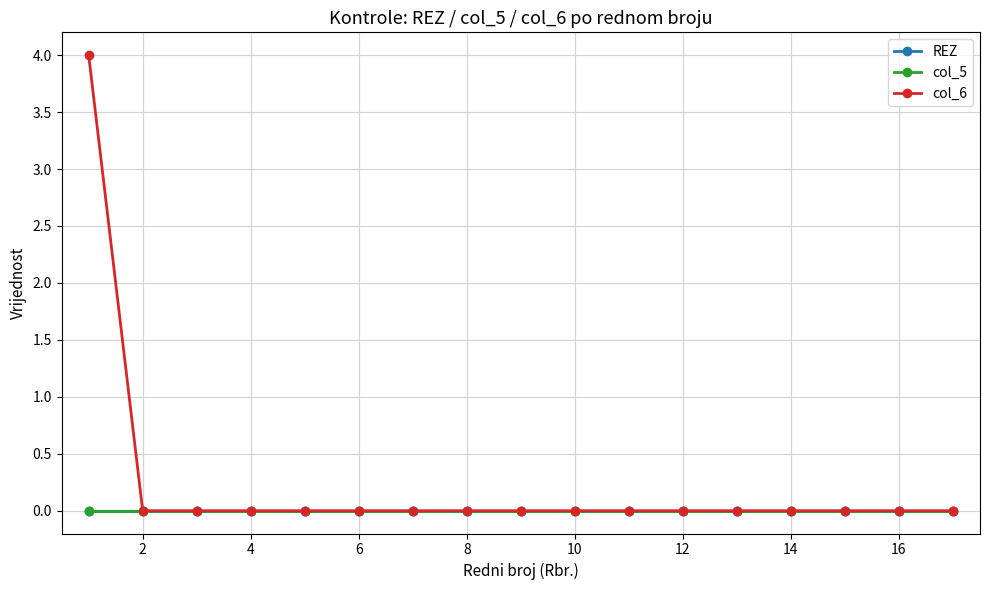

True or false: REZ and col_6 cross at least once.

False